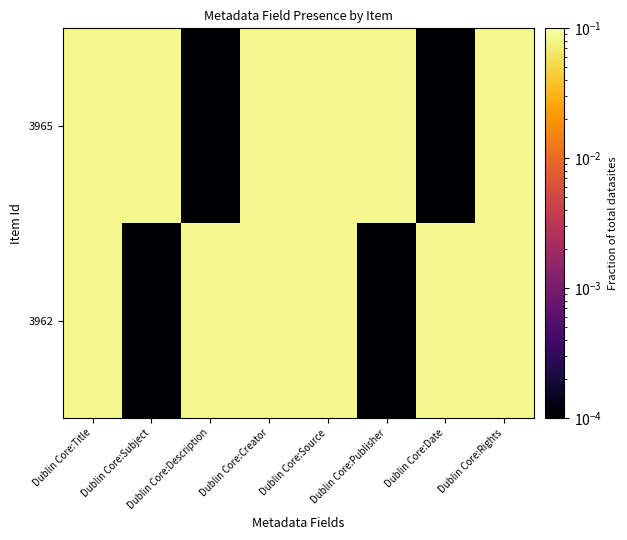

What is the total value across all series at Dublin Core:Date?

0.1